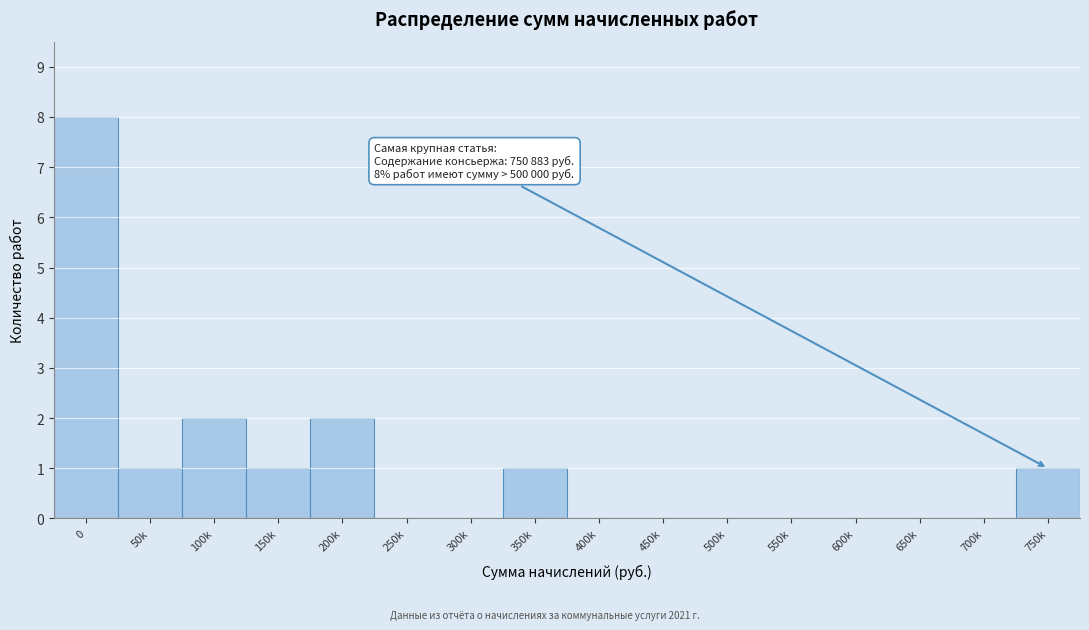

Reading left to right, what are all the values shown in this chart?

0=8	50k=1	100k=2	150k=1	200k=2	250k=0	300k=0	350k=1	400k=0	450k=0	500k=0	550k=0	600k=0	650k=0	700k=0	750k=1